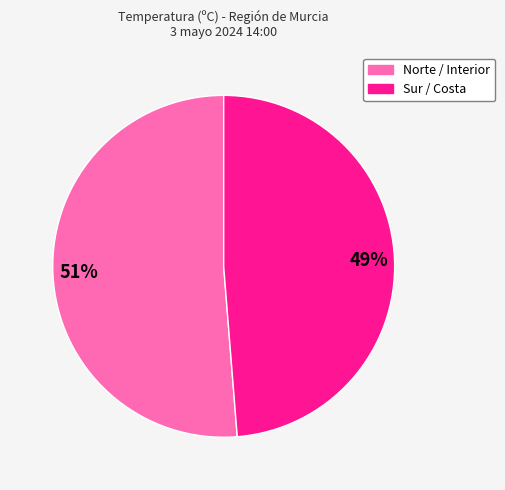

To the nearest percent, what is the average slice percentage?

50%